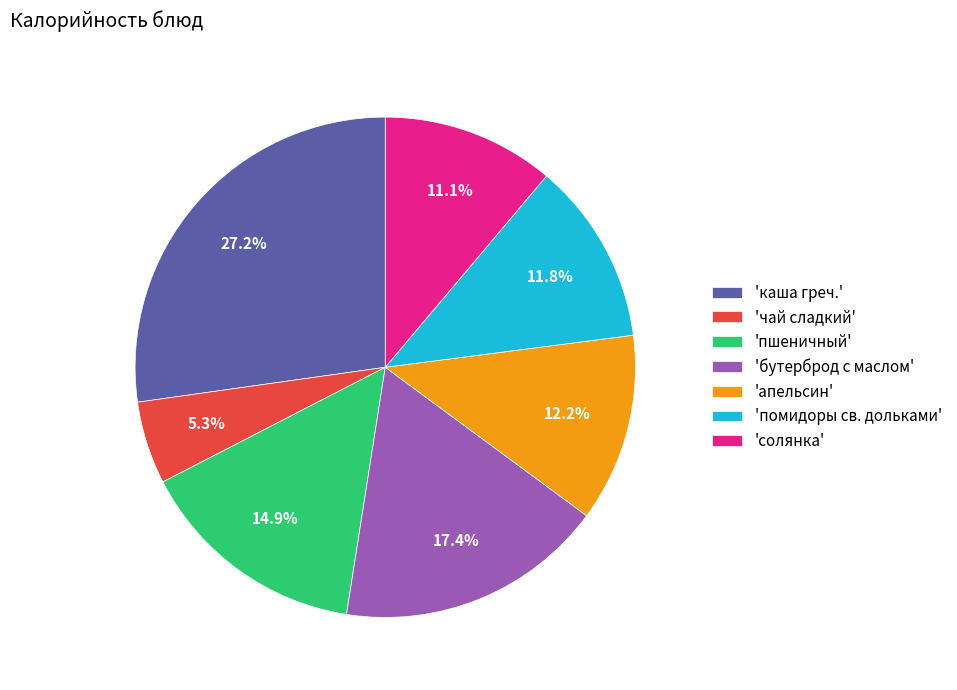

Do 'чай сладкий' and 'бутерброд с маслом' together represent more than half of the pie?

No